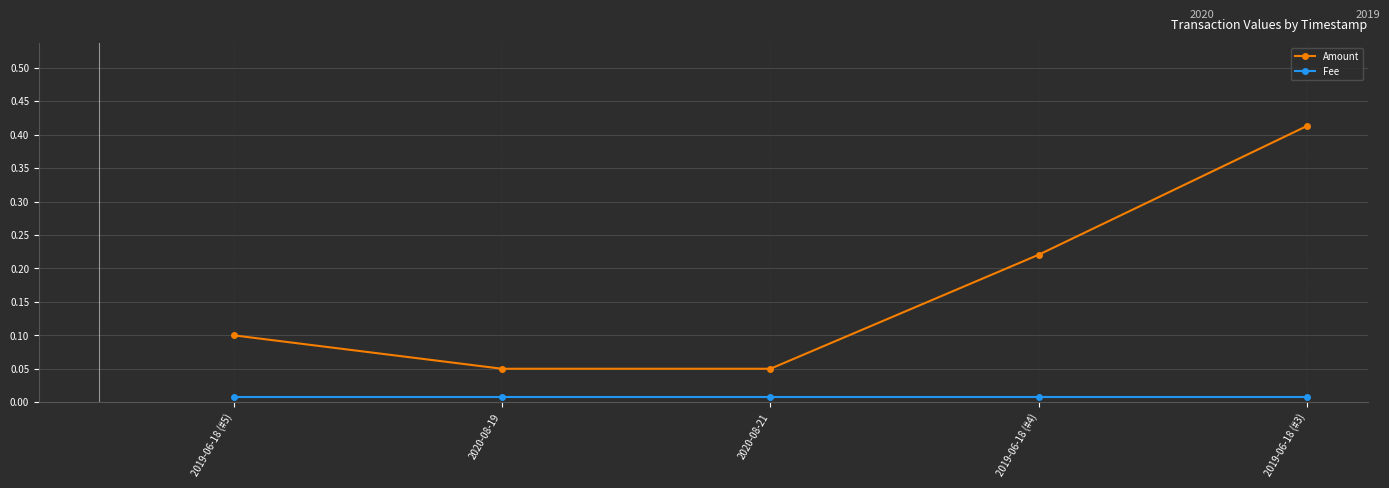

What position from the left is 2020-08-19?

2